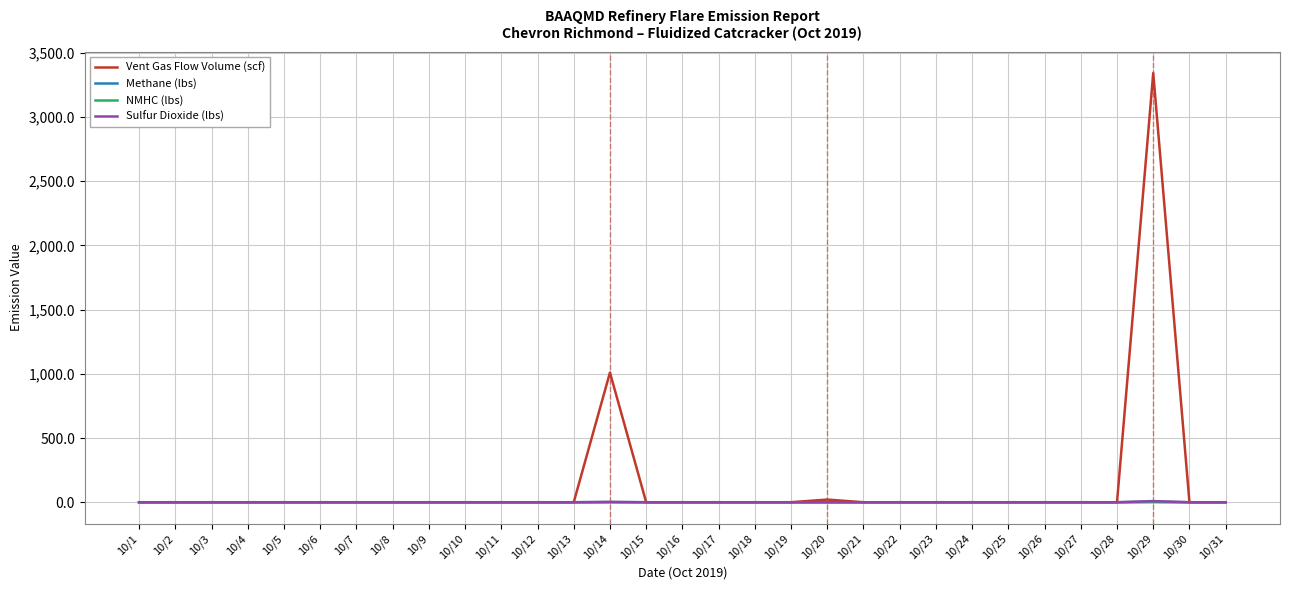

Which label corresponds to the largest value in the chart?

10/29